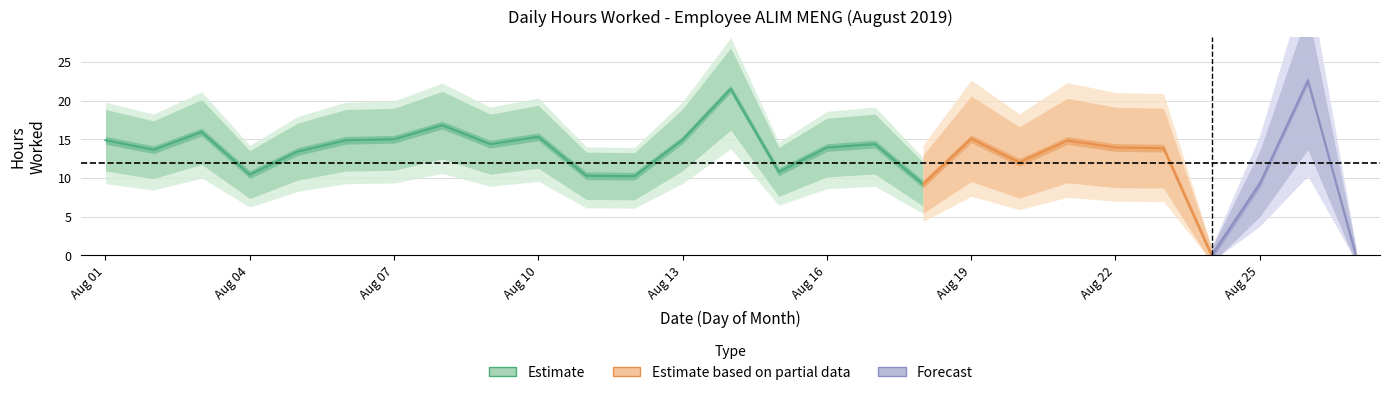

At which label is the value closest to 11?

15